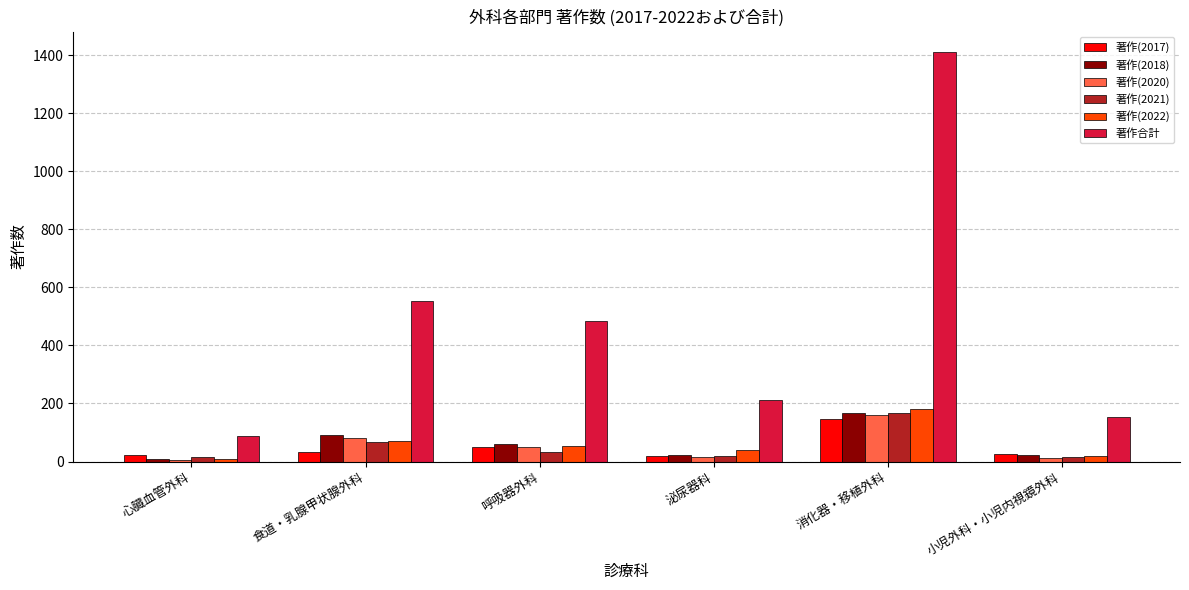

Count the number of data series in this chart.

6